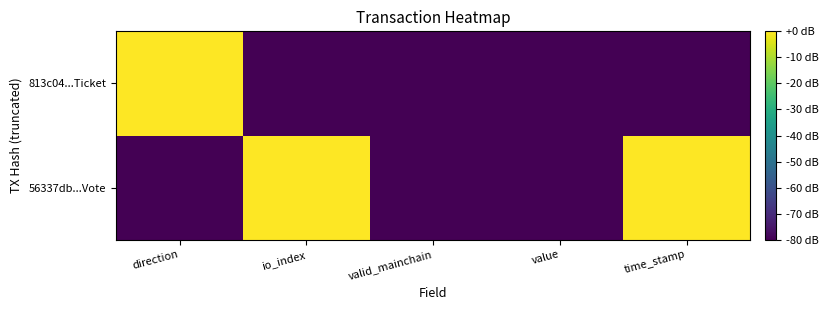

How many distinct data groups are displayed?

2